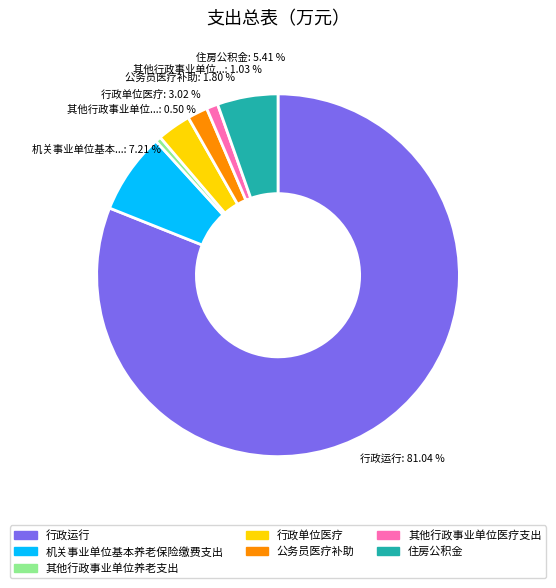

Does 住房公积金 account for over 50% of the chart?

No